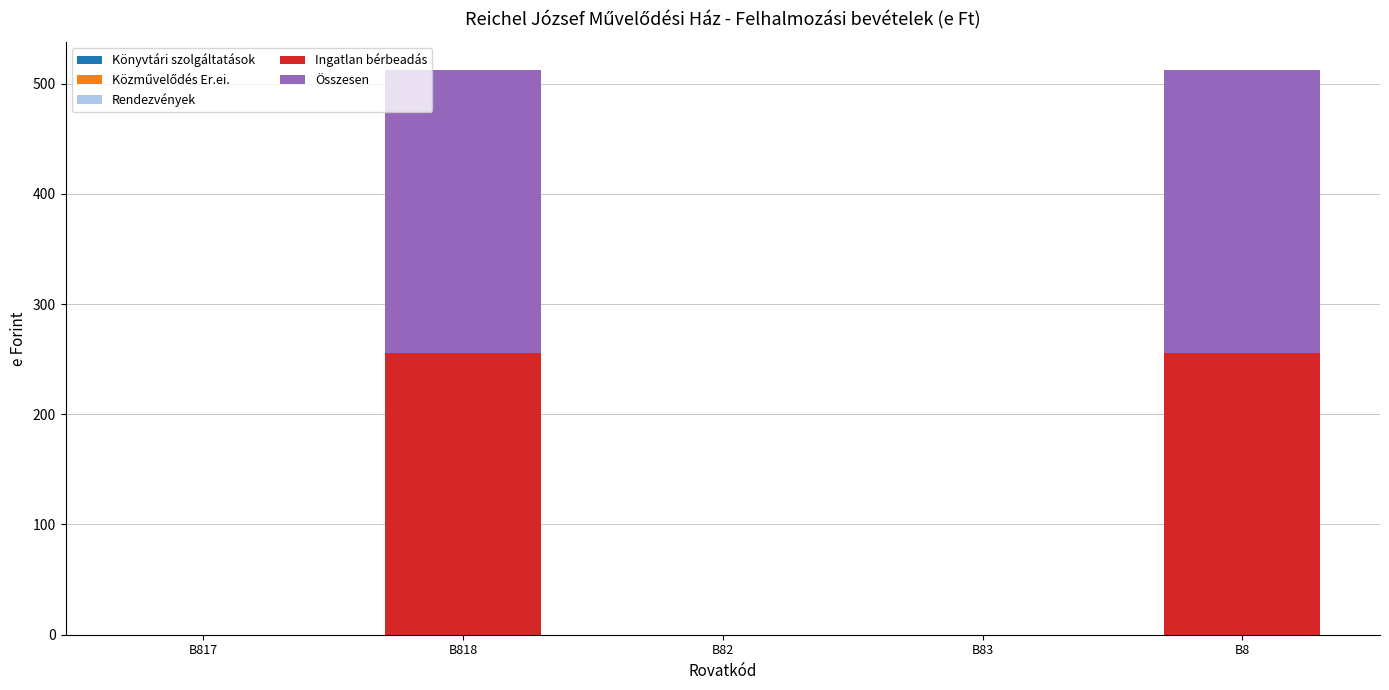

The Ingatlan bérbeadás series shows 411 at B818. True or false?

False